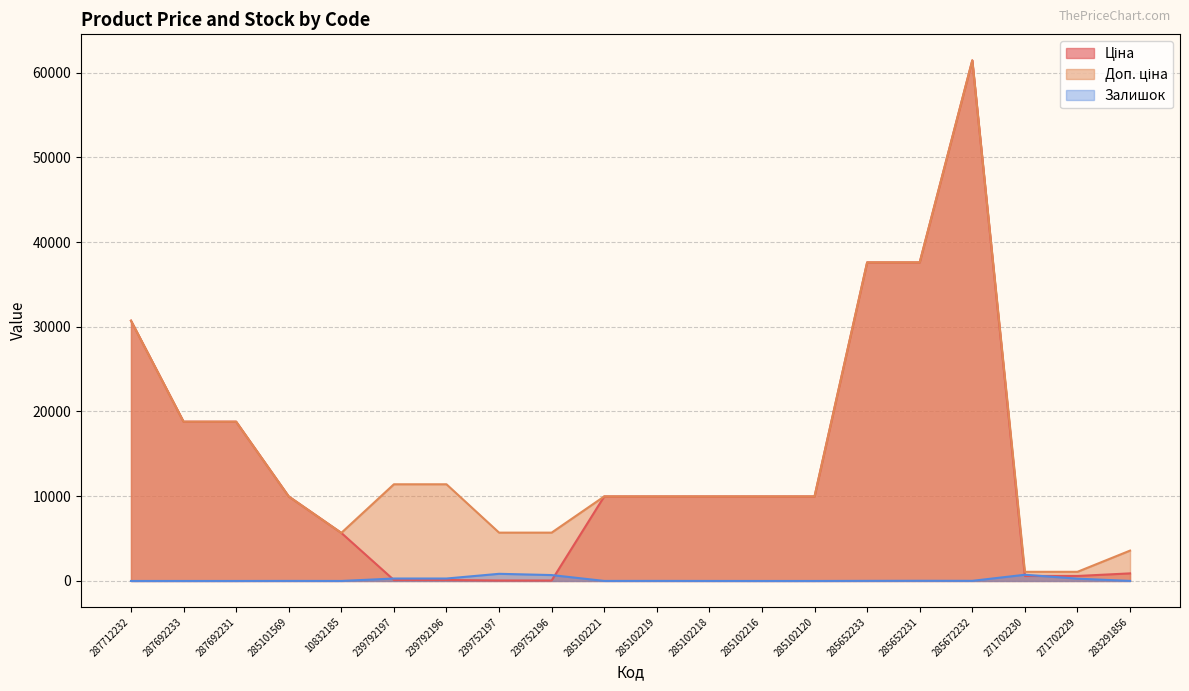

In Ціна, how many points are higher than both neighbors (excluding endpoints)?

1